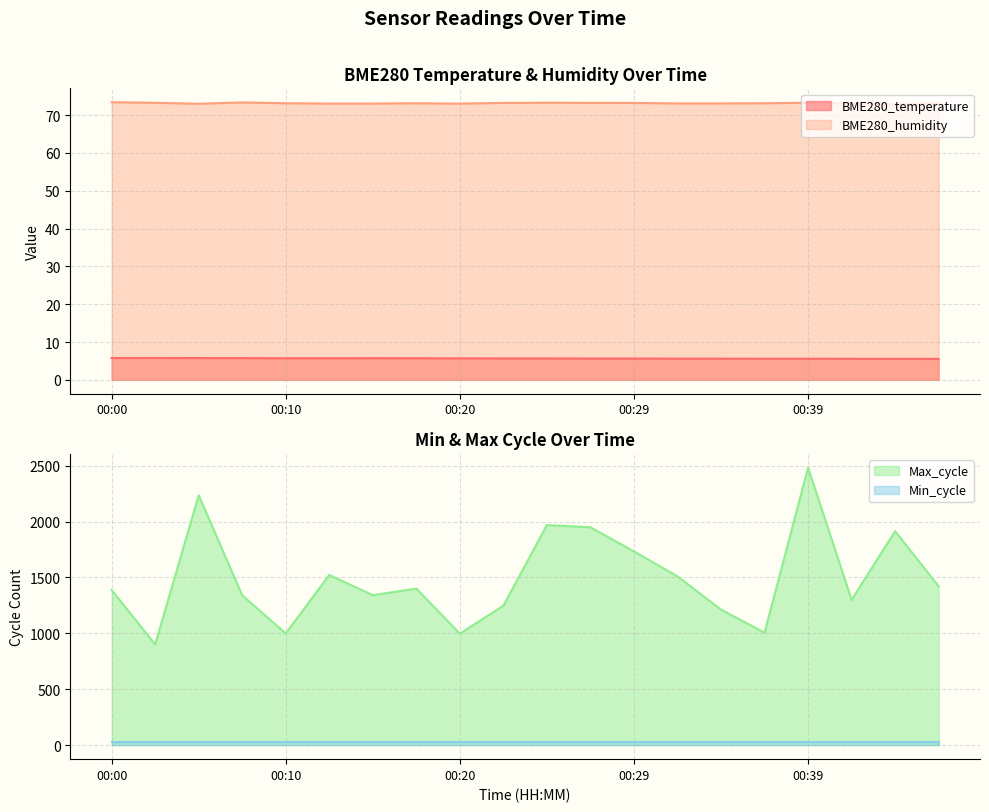

The value of BME280_temperature at 00:39 is 2.0. True or false?

False